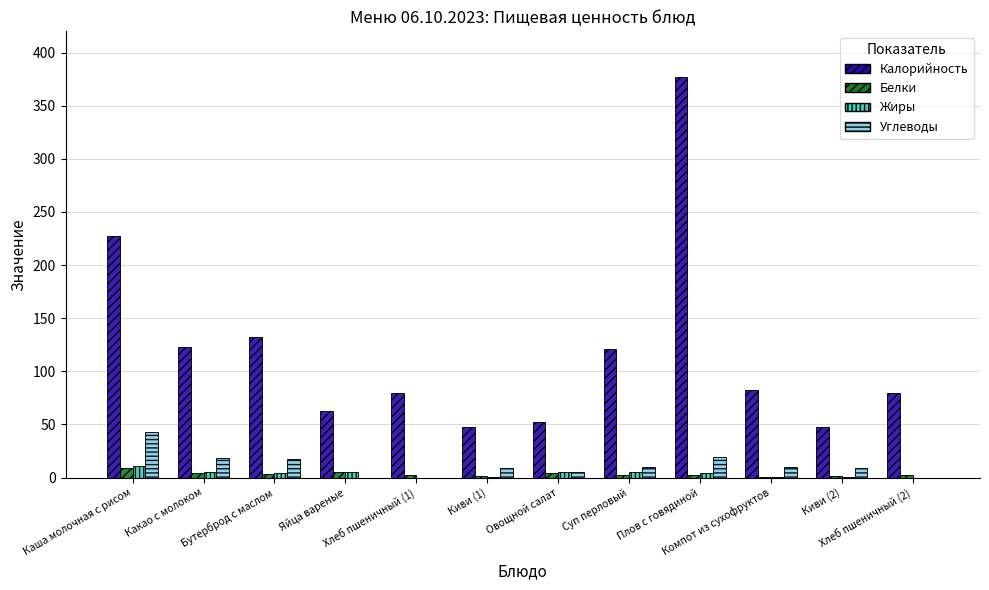

Where does the Калорийность series first go above 82?

Каша молочная с рисом